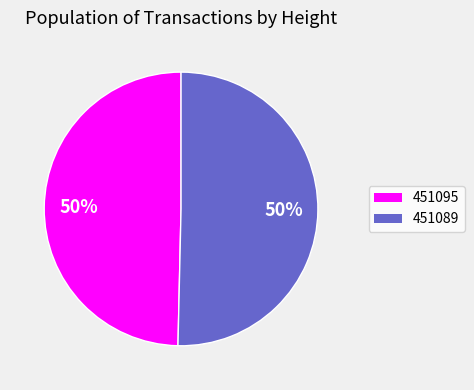

True or false: 451095 accounts for 42% of the total.

False